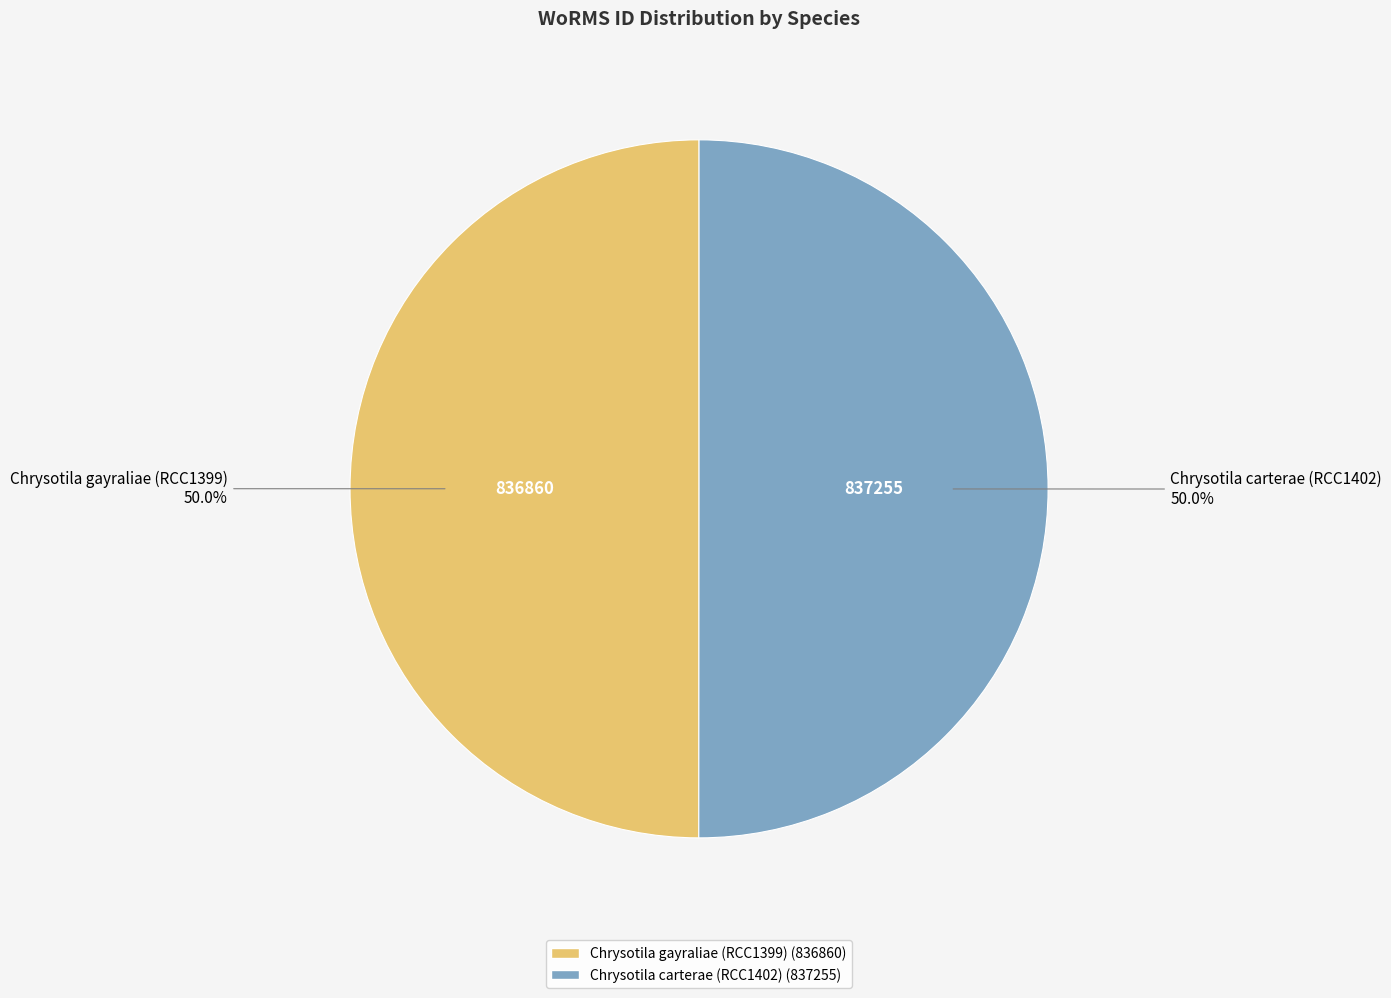

Is the sum of Chrysotila carterae (RCC1402) and Chrysotila gayraliae (RCC1399) greater than half?

Yes